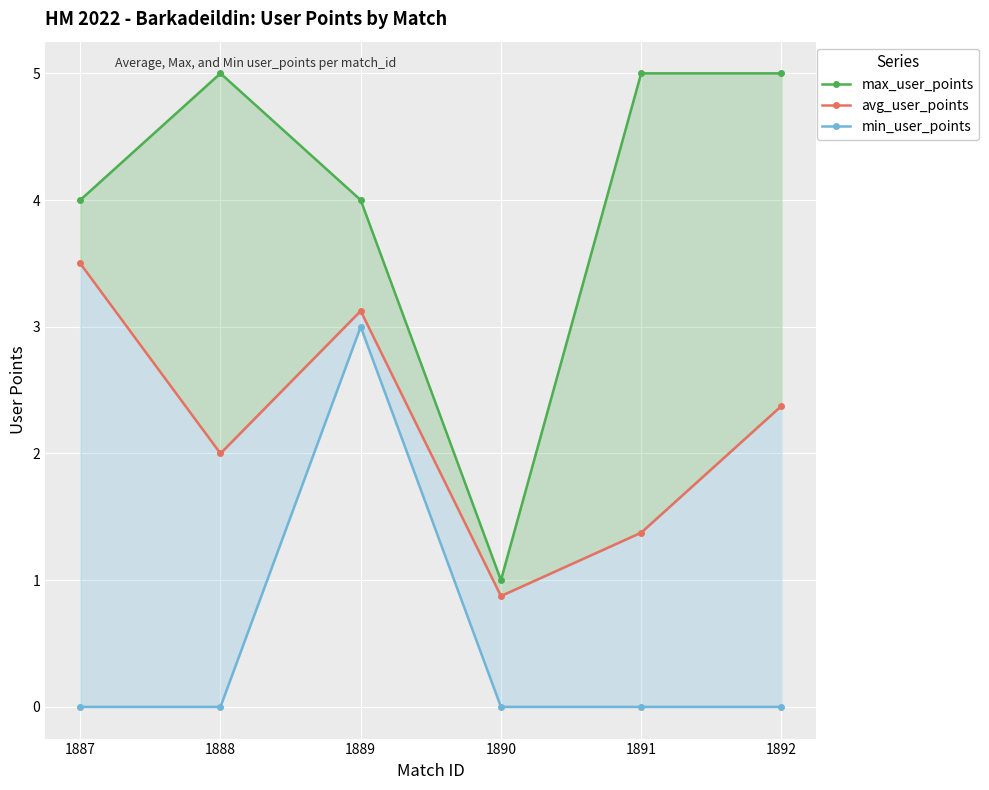

True or false: avg_user_points and max_user_points intersect in this chart.

False